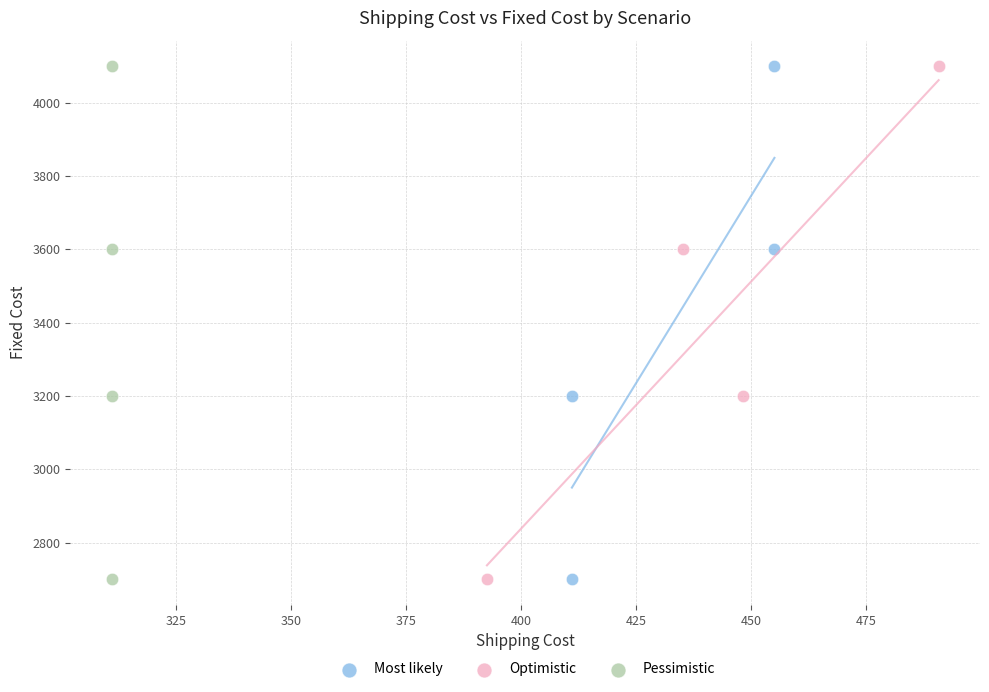

What are all the series names shown in the legend?

Most likely, Optimistic, Pessimistic